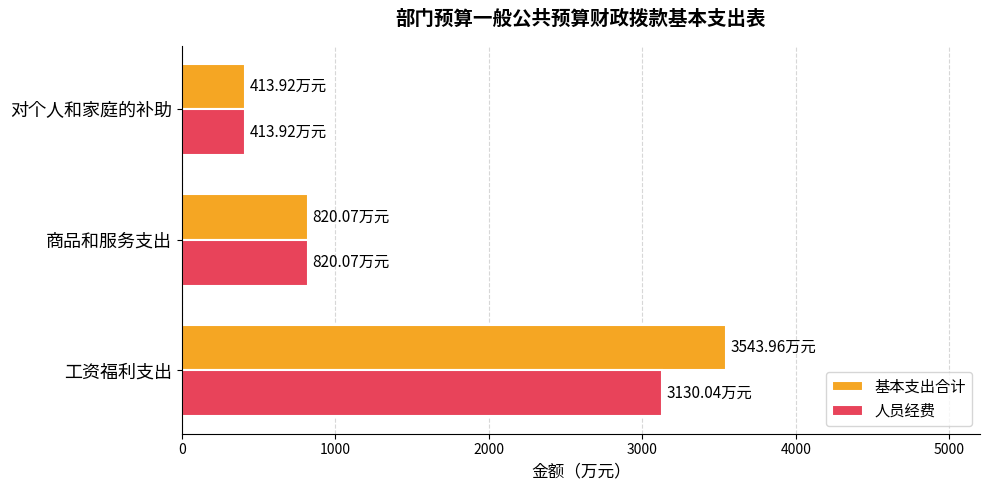

Which category has the highest value across all series?

工资福利支出